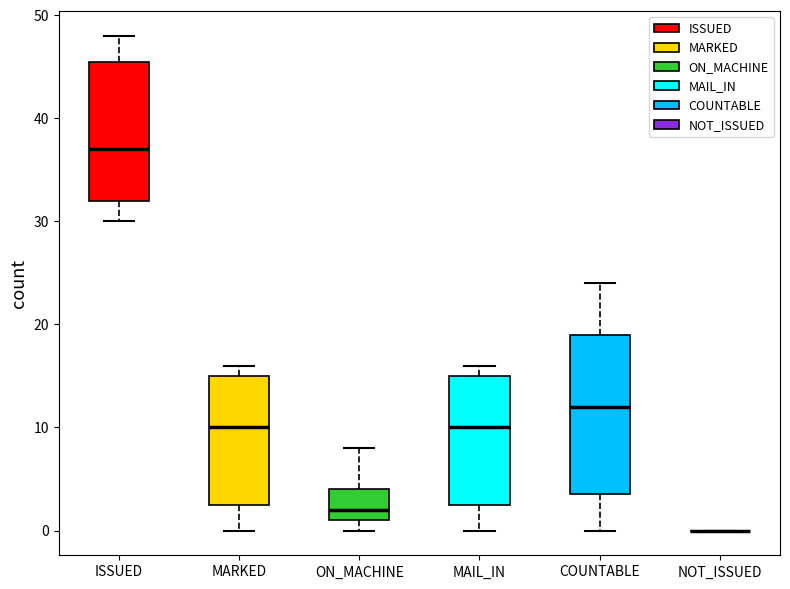

Reading left to right, read every box against the y-axis: the position of its median line, the range the box covers, and the ends of its whiskers. The values are not printed on the chart, so give them approximately, as read against the axis.

ISSUED: median 37, box 32 to 46, whiskers 30 to 48
MARKED: median 10, box 3 to 15, whiskers 0 to 16
ON_MACHINE: median 2, box 1 to 4, whiskers 0 to 8
MAIL_IN: median 10, box 3 to 15, whiskers 0 to 16
COUNTABLE: median 12, box 4 to 19, whiskers 0 to 24
NOT_ISSUED: box collapsed to a line at 0, whiskers 0 to 0